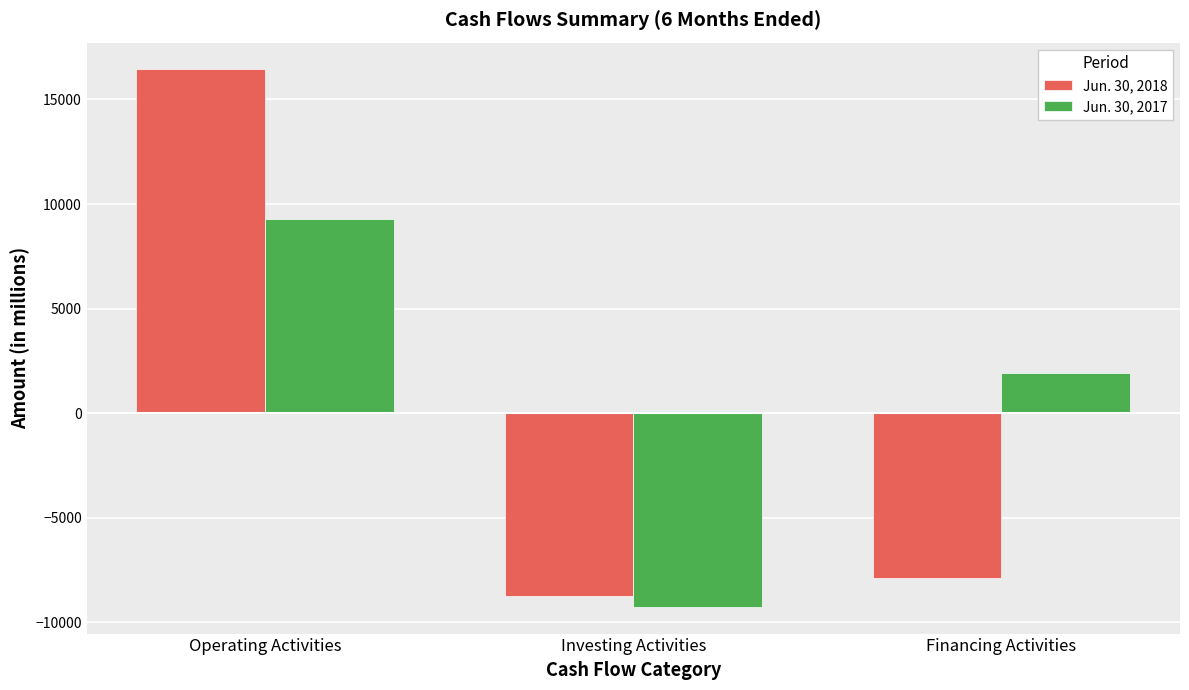

Where is Jun. 30, 2018 nearest to the value 3852?

Financing Activities